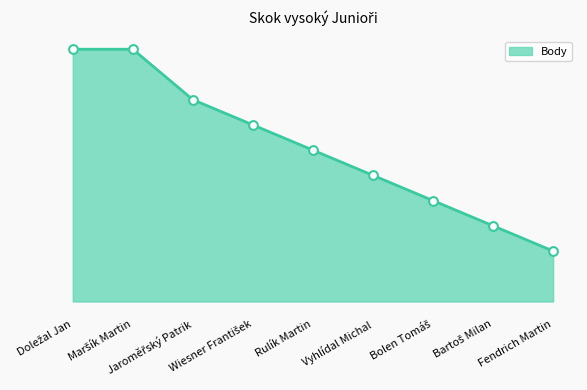

Does the chart have visible grid lines?

No